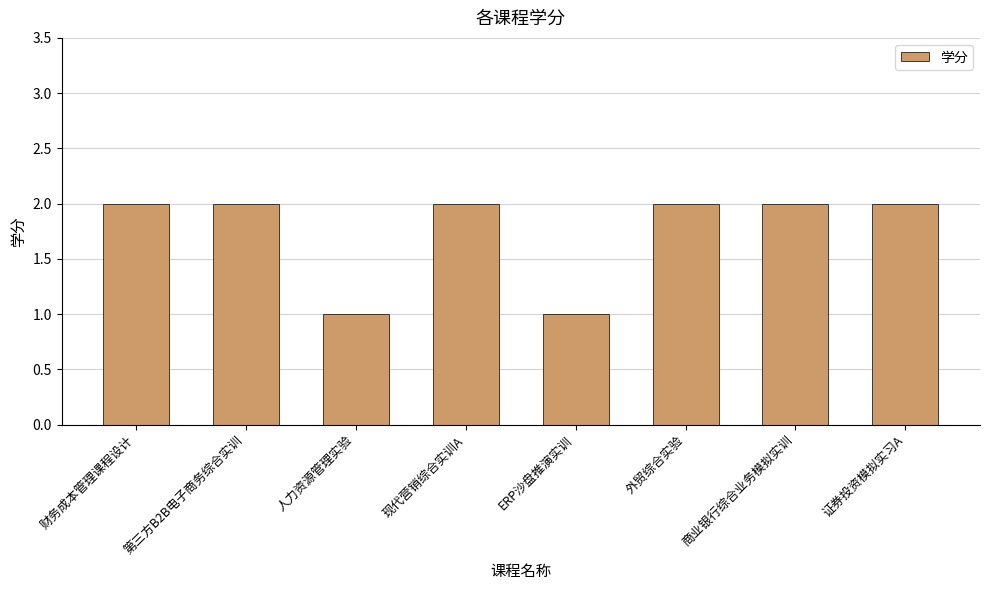

How many bars are there in total?

8